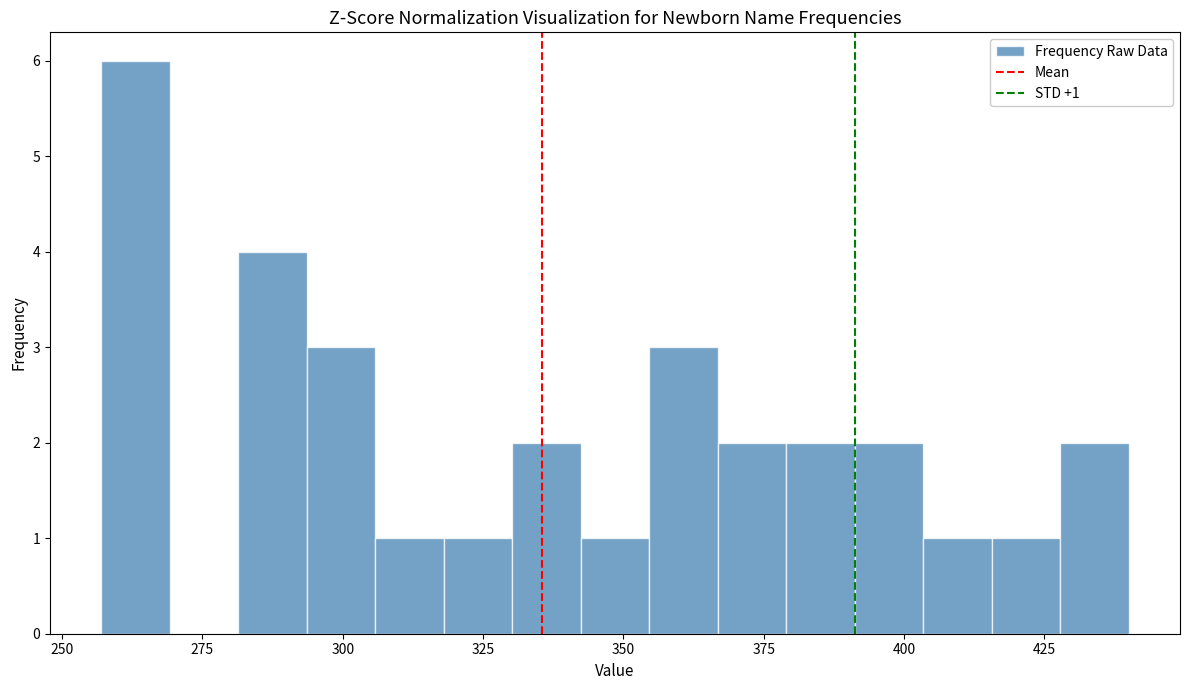

Read against the x-axis, roughly where is the centre of the tallest bar?

265